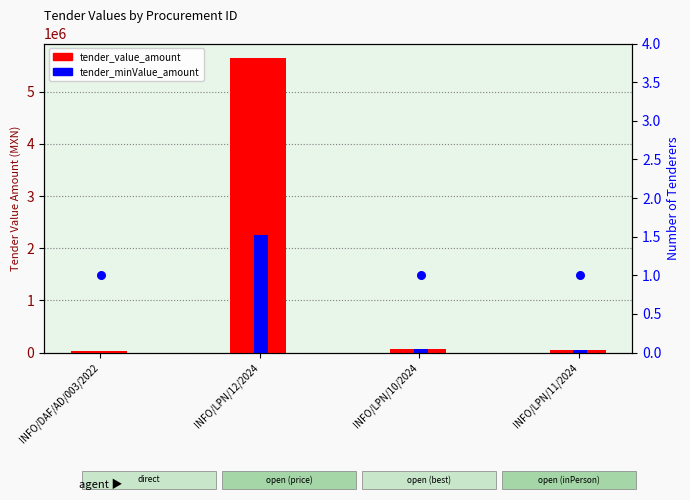

Which series contains the highest Y value?

tender_value_amount